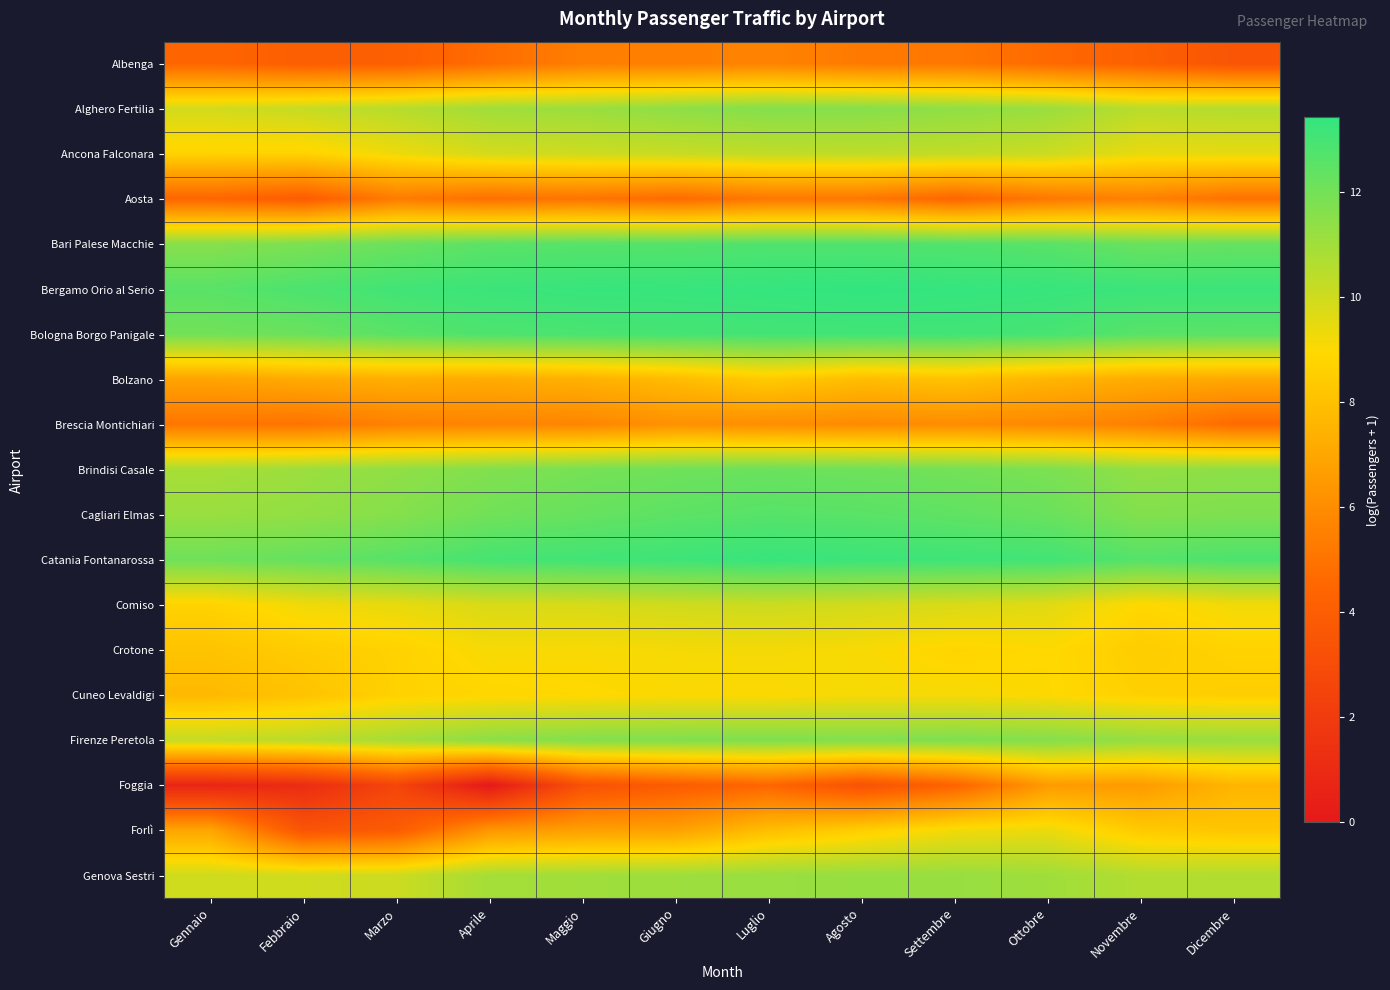

At which category does the chart reach its minimum across all series?

Aprile